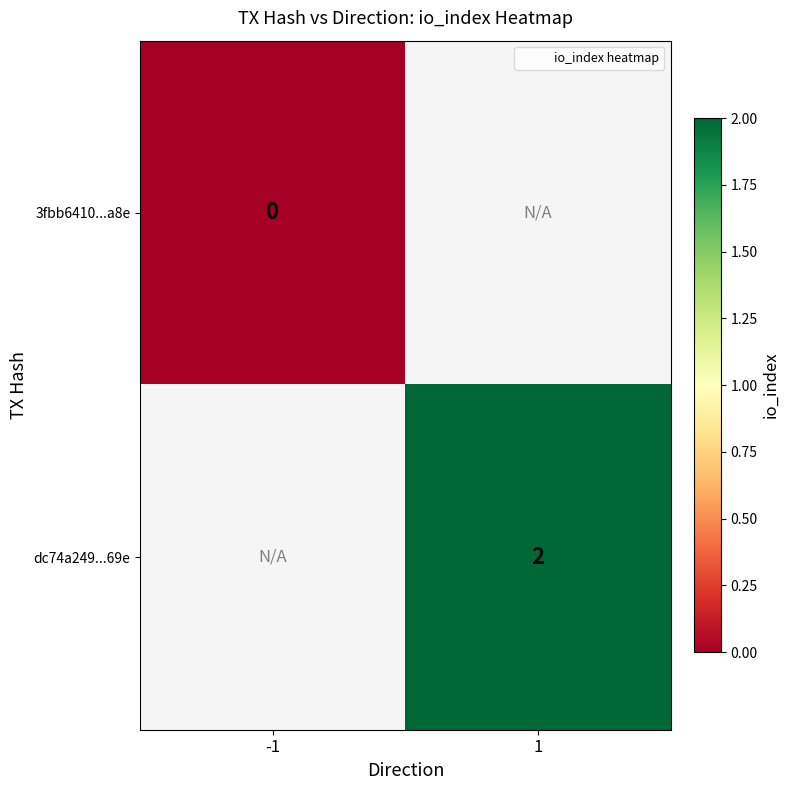

Which has a higher value, -1 or 1?

1